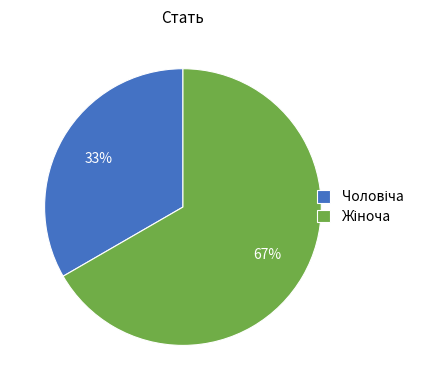

To the nearest percent, what is the average slice percentage?

50%